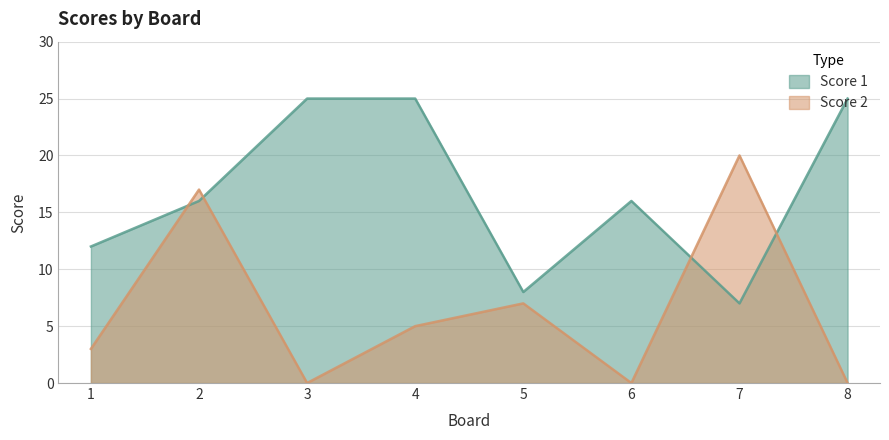

Where does the Score 2 series first go above 5?

2